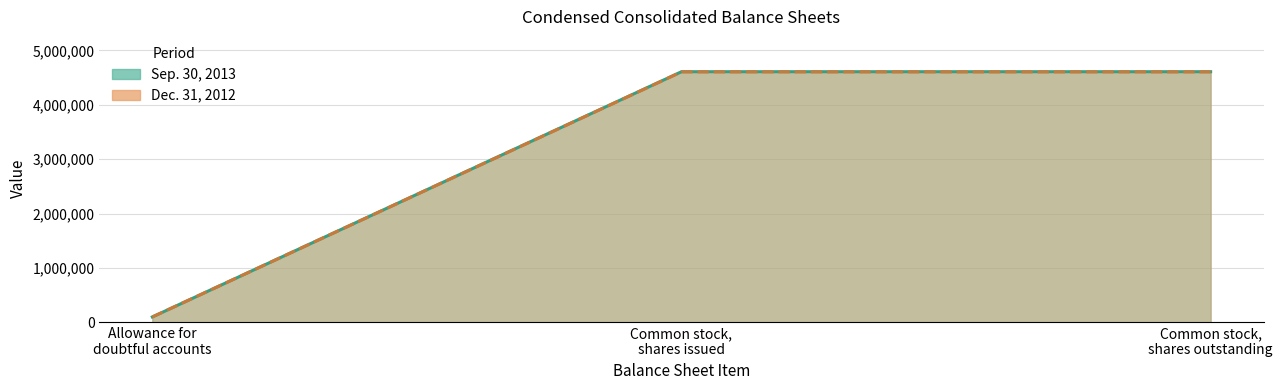

Between Allowance for doubtful accounts and Common stock, shares issued, which series saw the biggest shift?

Sep. 30, 2013